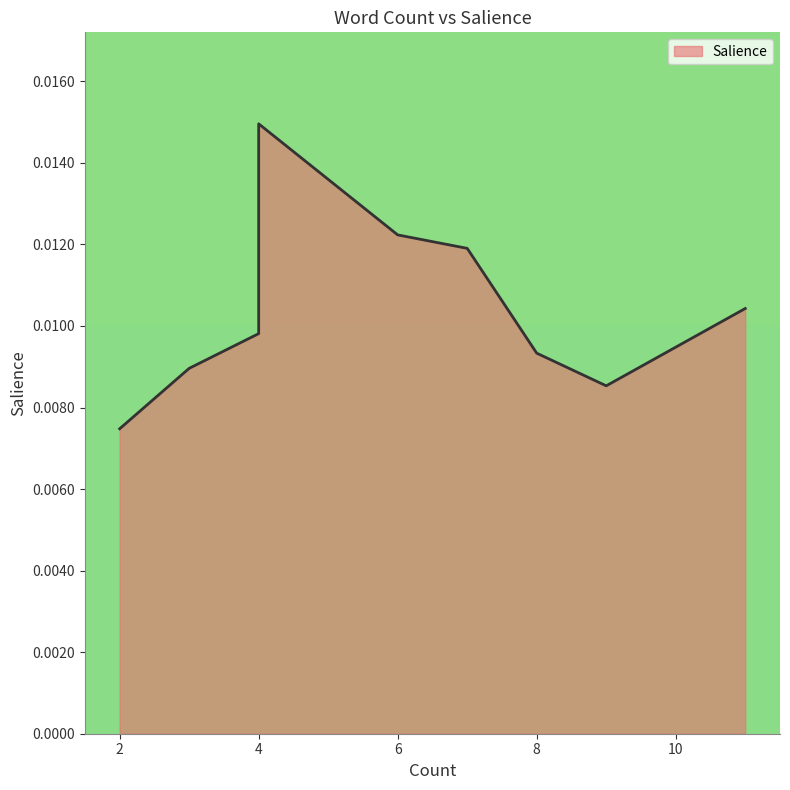

How many series are shown in this chart?

1